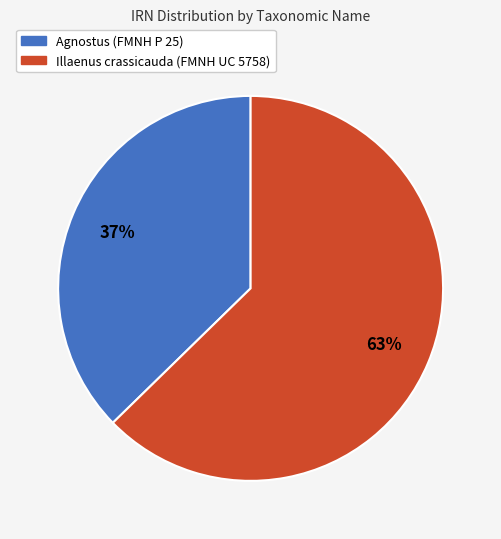

Count the number of slices in the pie.

2